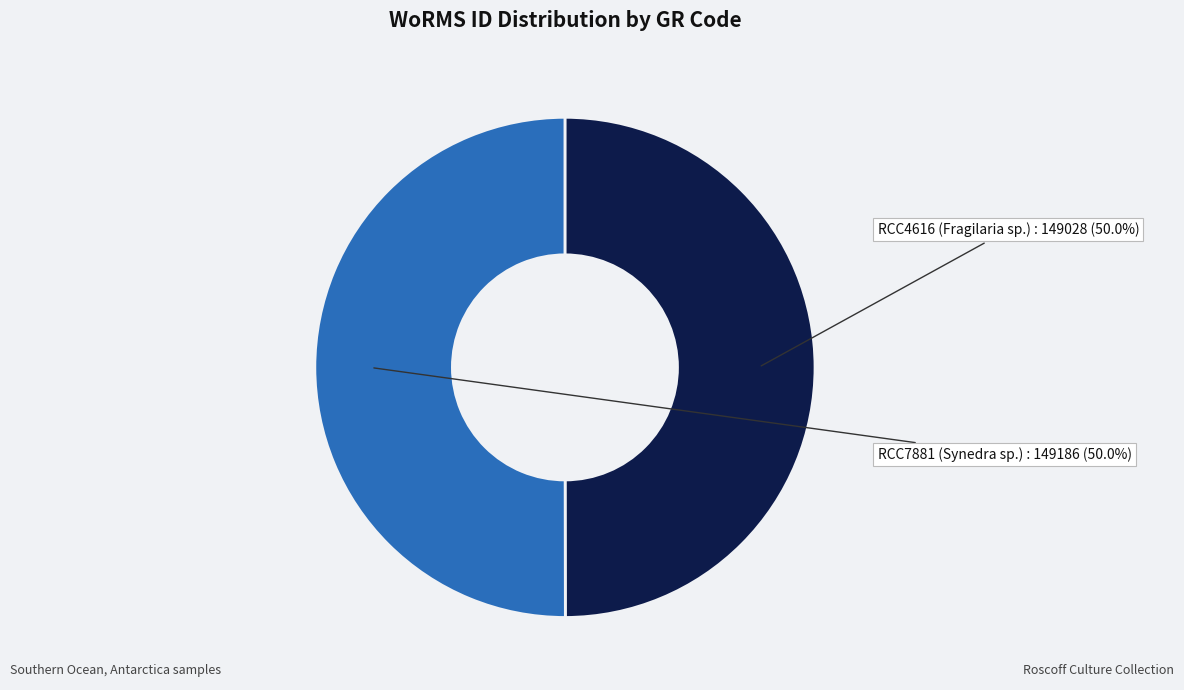

To the nearest percent, what is the combined percentage of RCC4616 (Fragilaria sp.) and RCC7881 (Synedra sp.)?

100%